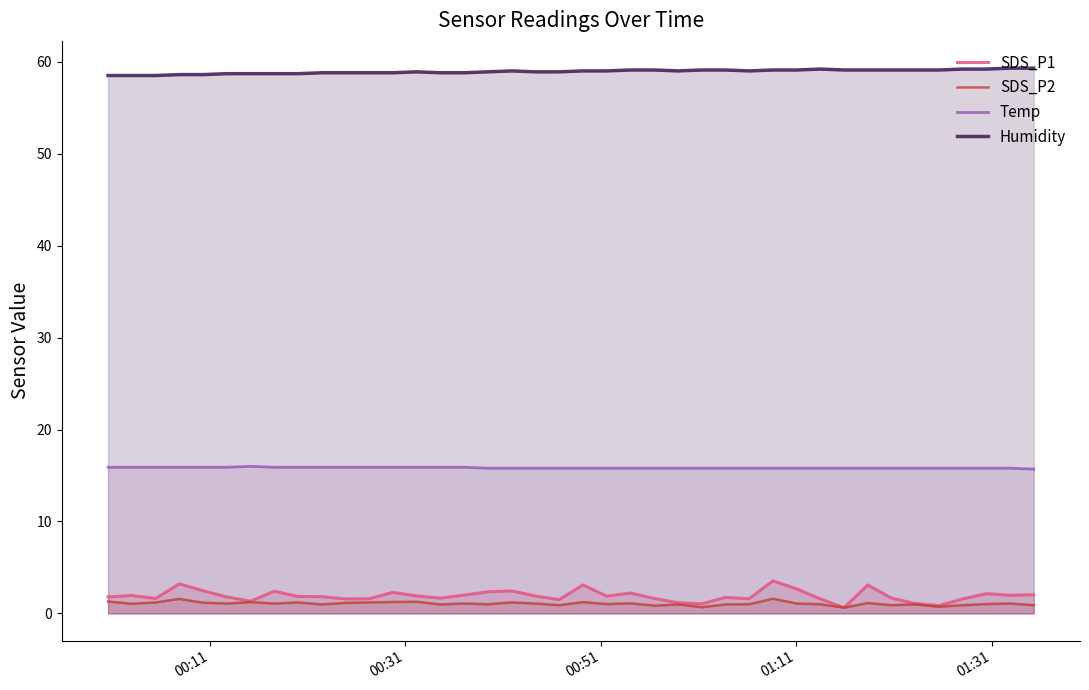

True or false: Humidity and SDS_P2 cross at least once.

False